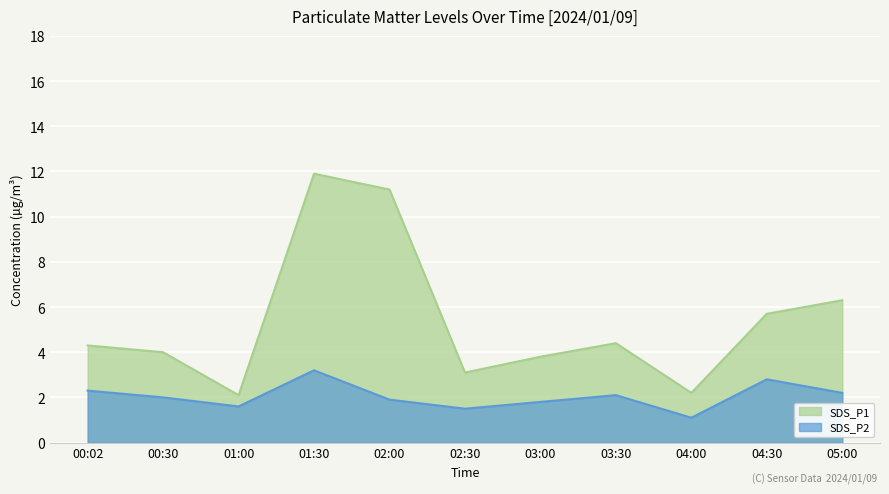

How many lines are shown in the chart?

2